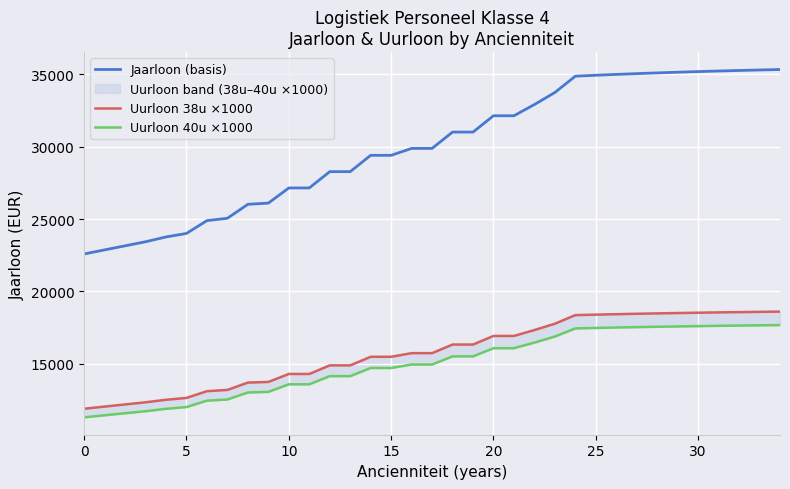

What is the minimum value shown in the chart?

11300.2